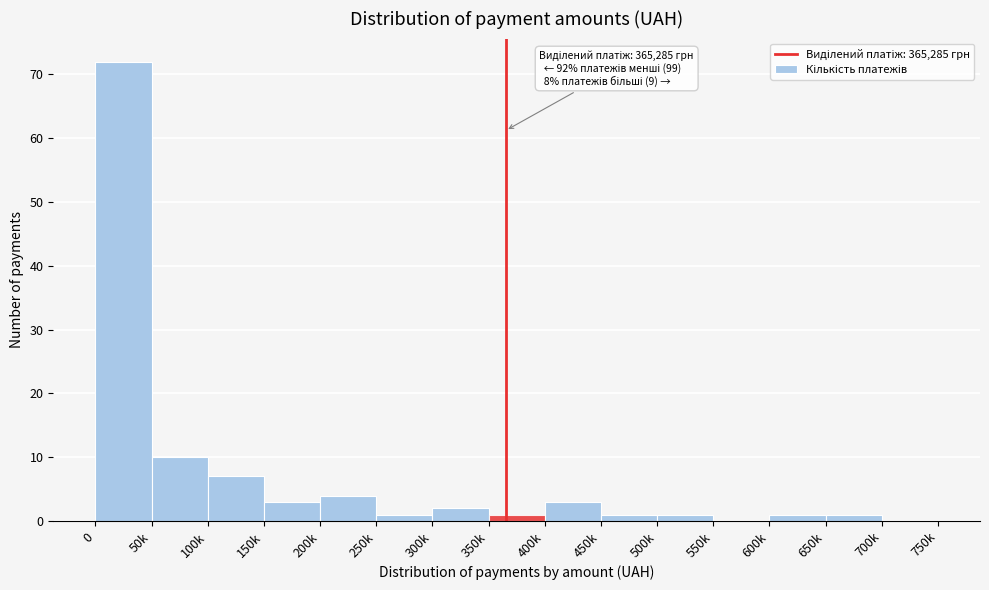

Reading left to right, list all the values displayed in this chart.

0=72	50k=10	100k=7	150k=3	200k=4	250k=1	300k=2	350k=1	400k=3	450k=1	500k=1	550k=0	600k=1	650k=1	700k=0